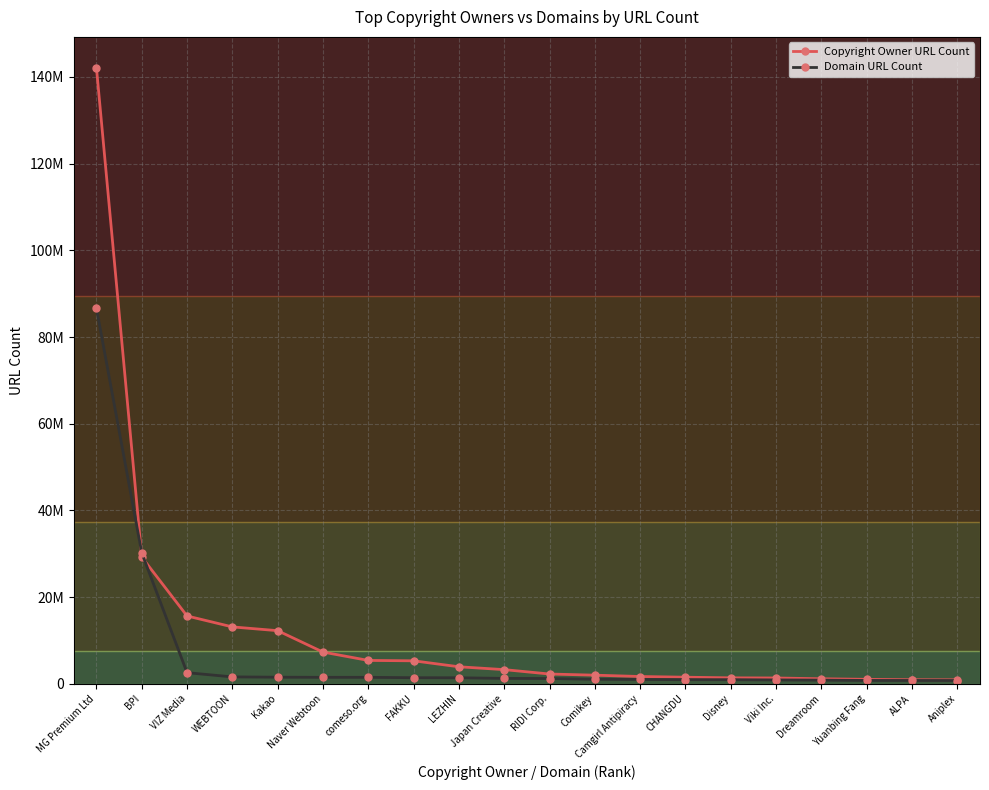

At how many categories does at least one series exceed 98588860?

1